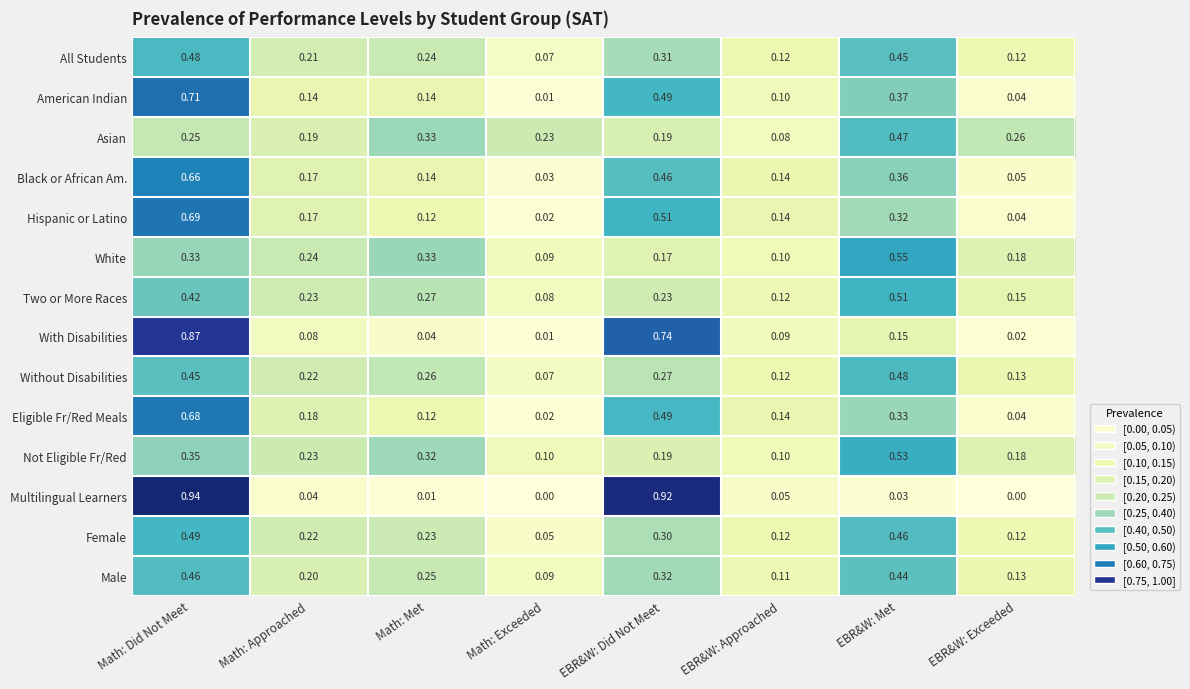

Which series changed the most between Math: Approached and EBR&W: Did Not Meet?

Multilingual Learners